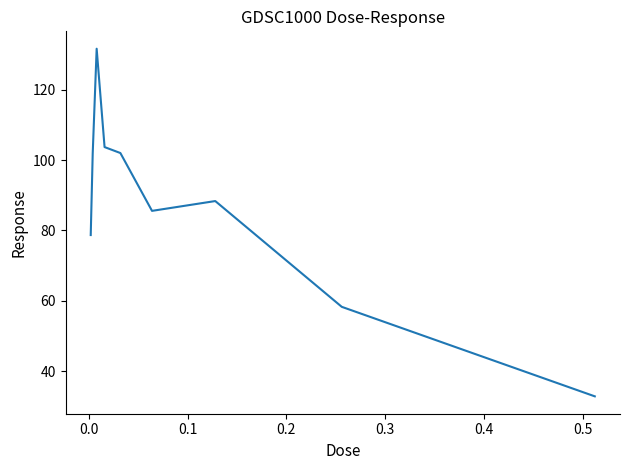

What is the difference between the maximum and minimum values?

98.9